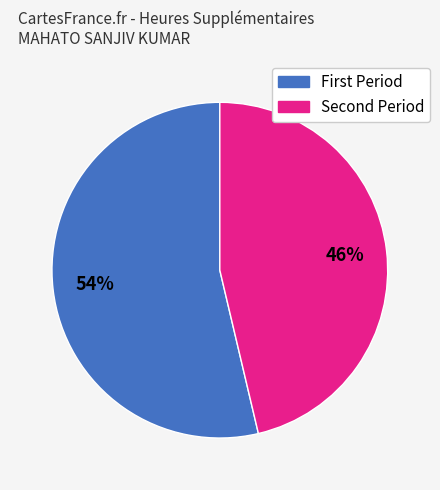

Does any single category account for the majority?

Yes